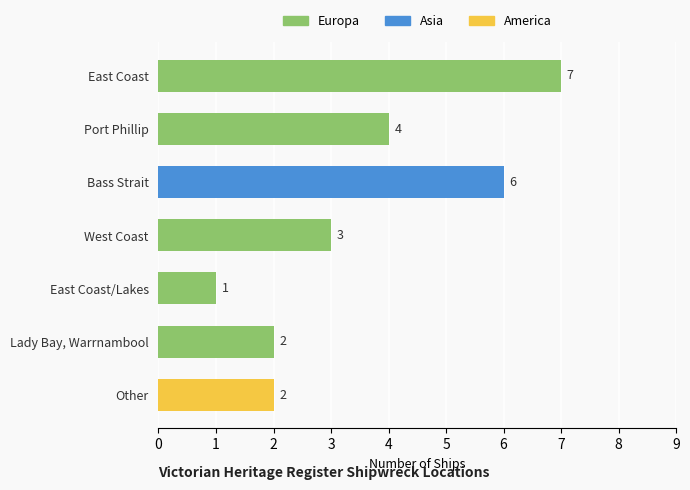

Which label corresponds to the largest value in the chart?

East Coast